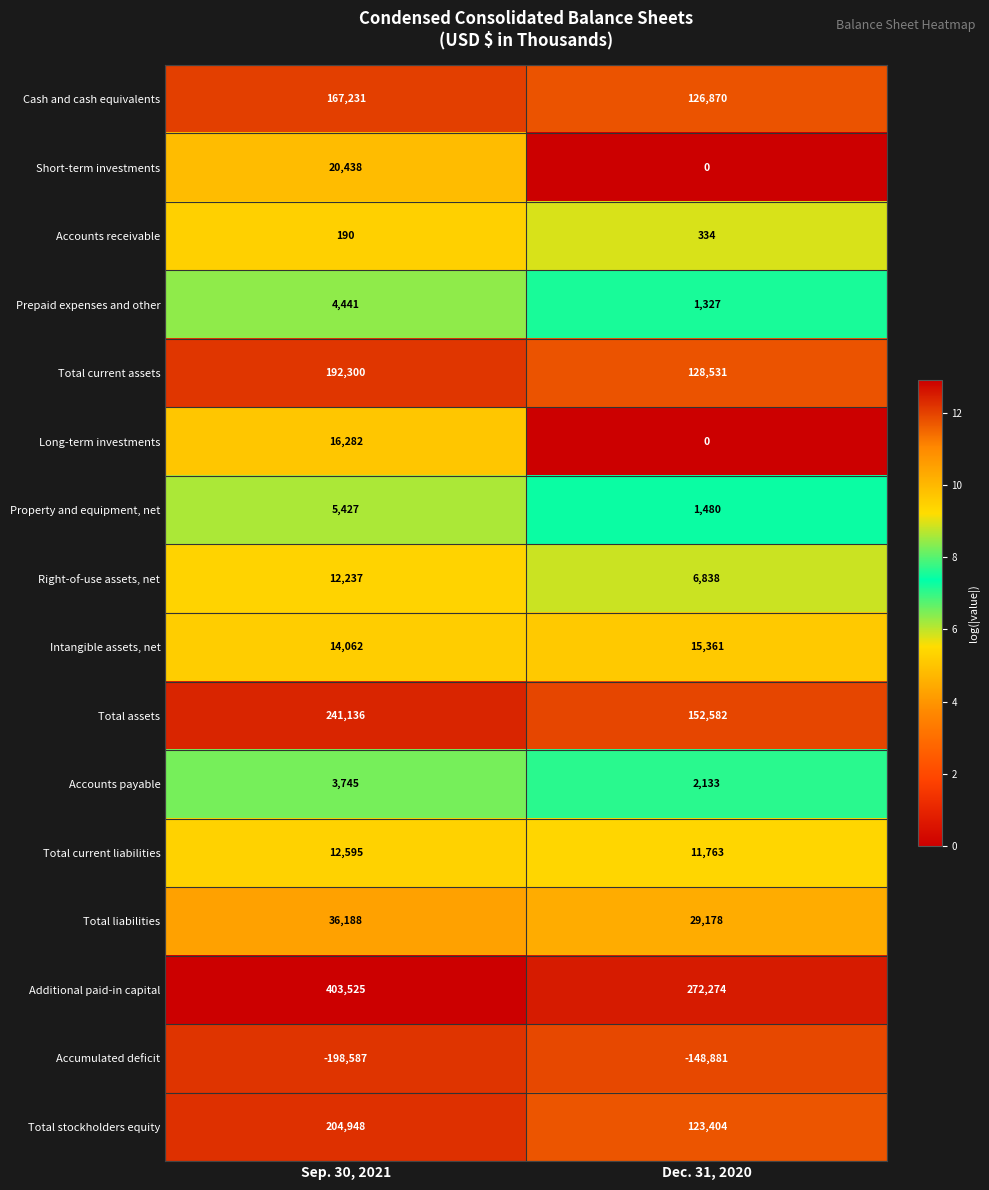

The value of Short-term investments at Dec. 31, 2020 is 0. True or false?

True